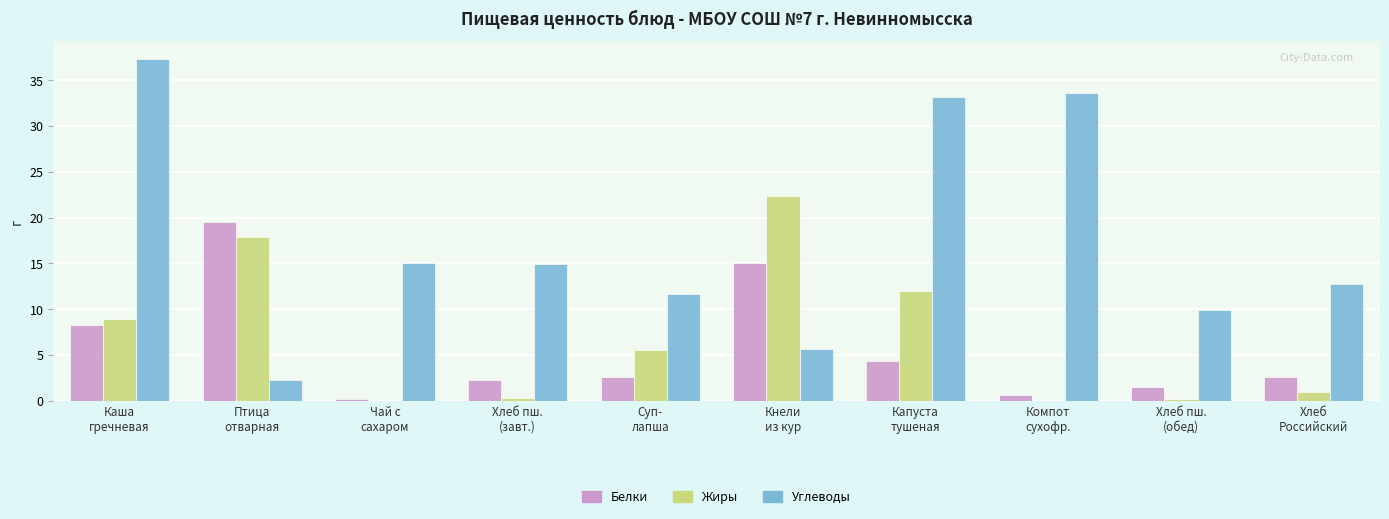

At which category is the sum across all series the highest?

Каша
гречневая